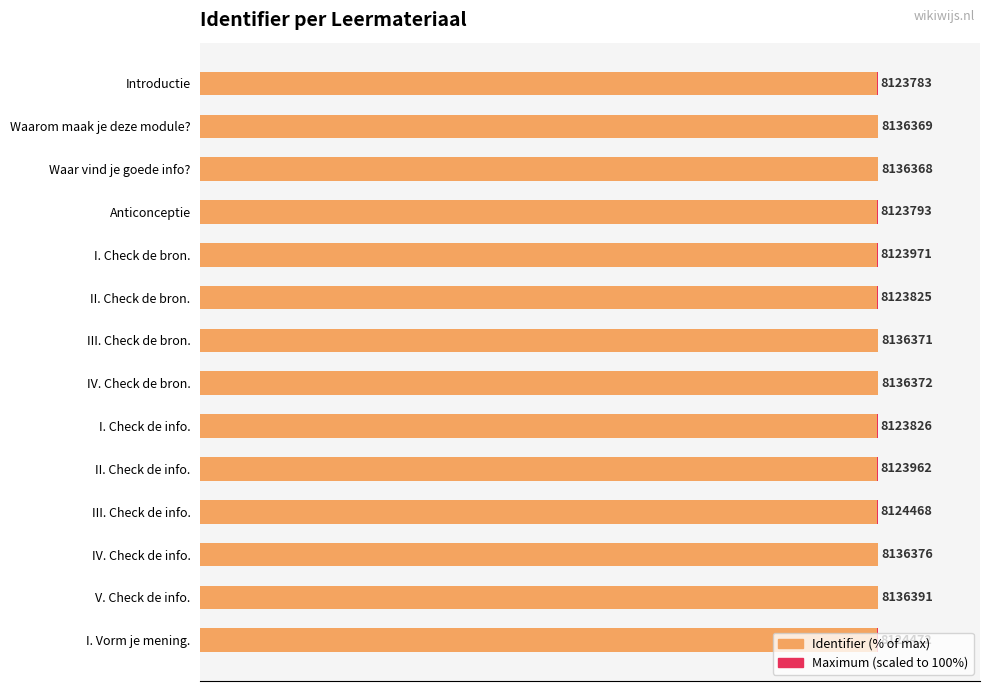

What is the minimum value for Identifier (% of max)?

99.8